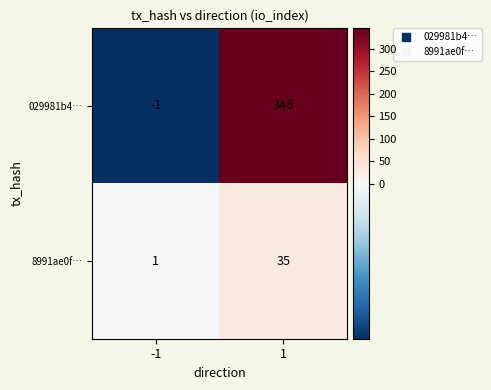

Is the value of 029981b4… at -1 greater than the value of 8991ae0f… at -1?

No